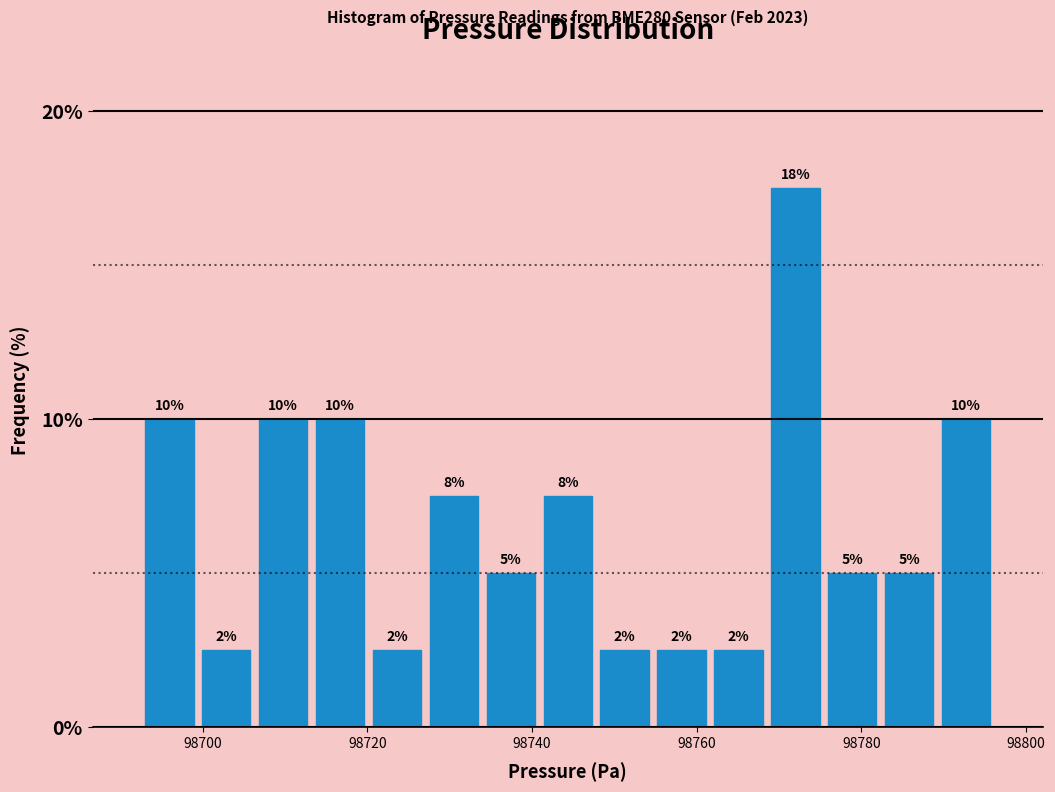

Read against the x-axis, roughly where is the centre of the tallest bar?

98772